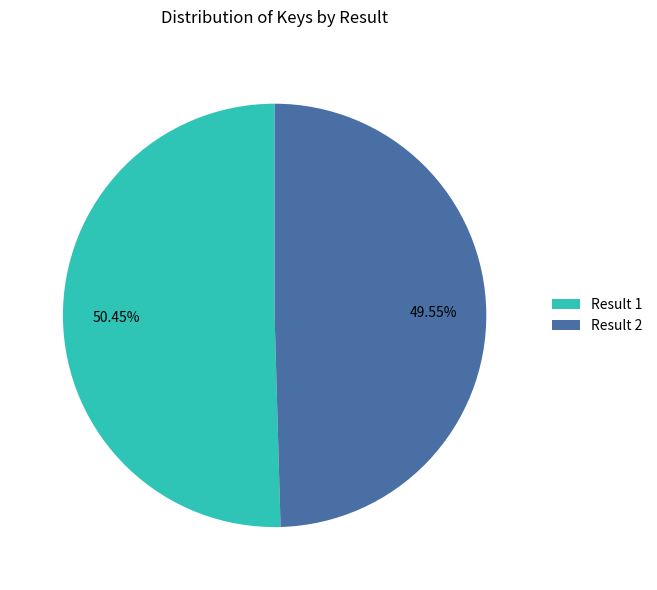

Which category has the smallest portion of the pie?

Result 2